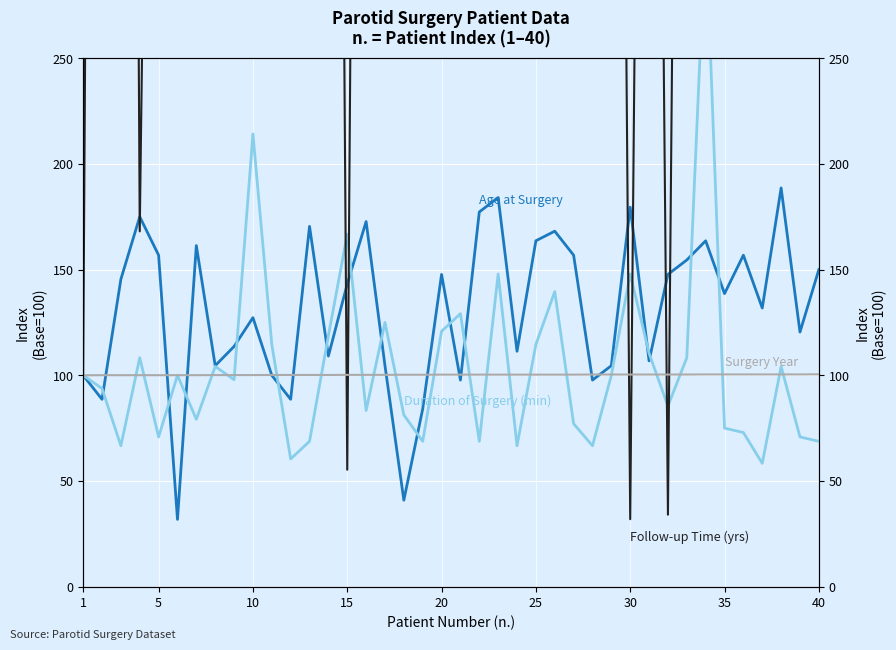

True or false: Duration of Surgery (min) has a value of 64.2 at 5.

False